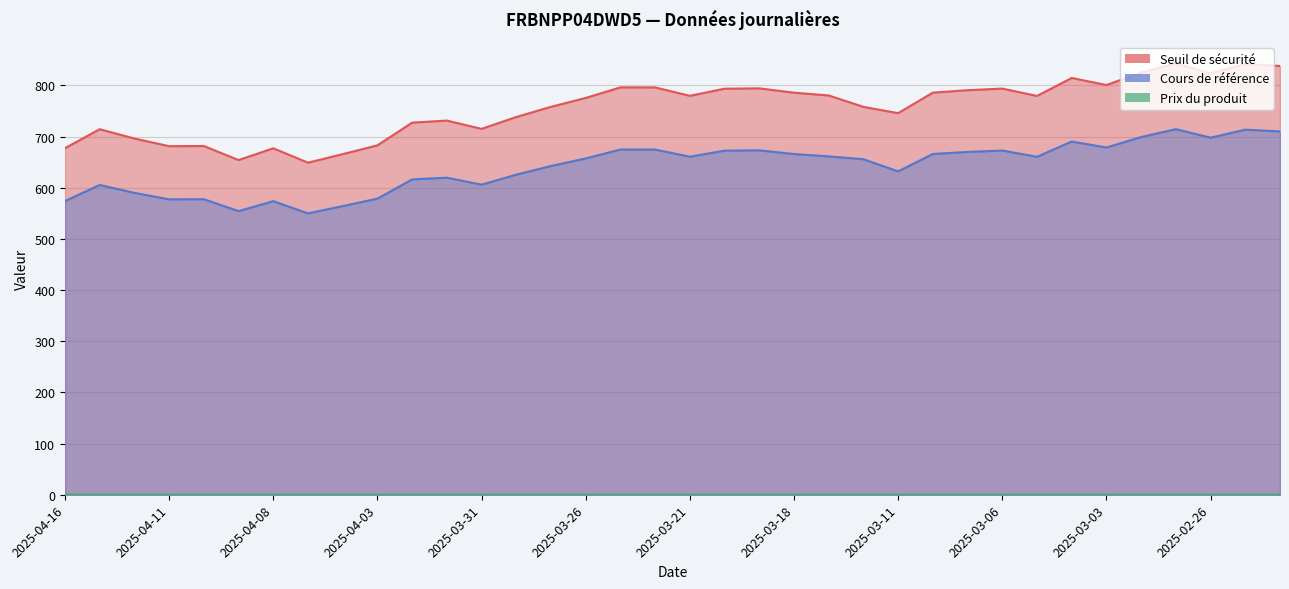

Reading left to right, list all the values displayed in this chart.

Seuil de sécurité: 677.3	714.4	696.2	681.2	681.6	654.1	677.1	649.0	665.6	682.9	727.2	731.2	715.1	738.2	758.1	775.5	796.1	796.0	779.6	793.5	794.3	785.8	780.3	758.0	745.8	785.9	790.6	793.8	779.4	814.6	800.7	824.9	843.1	823.4	841.9	837.9
Cours de référence: 574.0	605.4	590.0	577.3	577.6	554.3	573.8	550.0	564.1	578.7	616.3	619.7	606.0	625.6	642.5	657.2	674.7	674.6	660.7	672.5	673.1	665.9	661.3	655.7	632.0	666.0	670.0	672.7	660.5	690.3	678.6	699.1	714.5	697.8	713.5	710.1
Prix du produit: 0.0	0.0	0.0	0.0	0.0	0.0	0.0	0.0	0.0	0.0	0.0	0.0	0.0	0.0	0.0	0.0	0.0	0.0	0.0	0.0	0.0	0.0	0.0	0.0	0.0	0.0	0.0	0.0	0.0	0.0	0.0	0.0	0.0	0.0	0.0	0.0